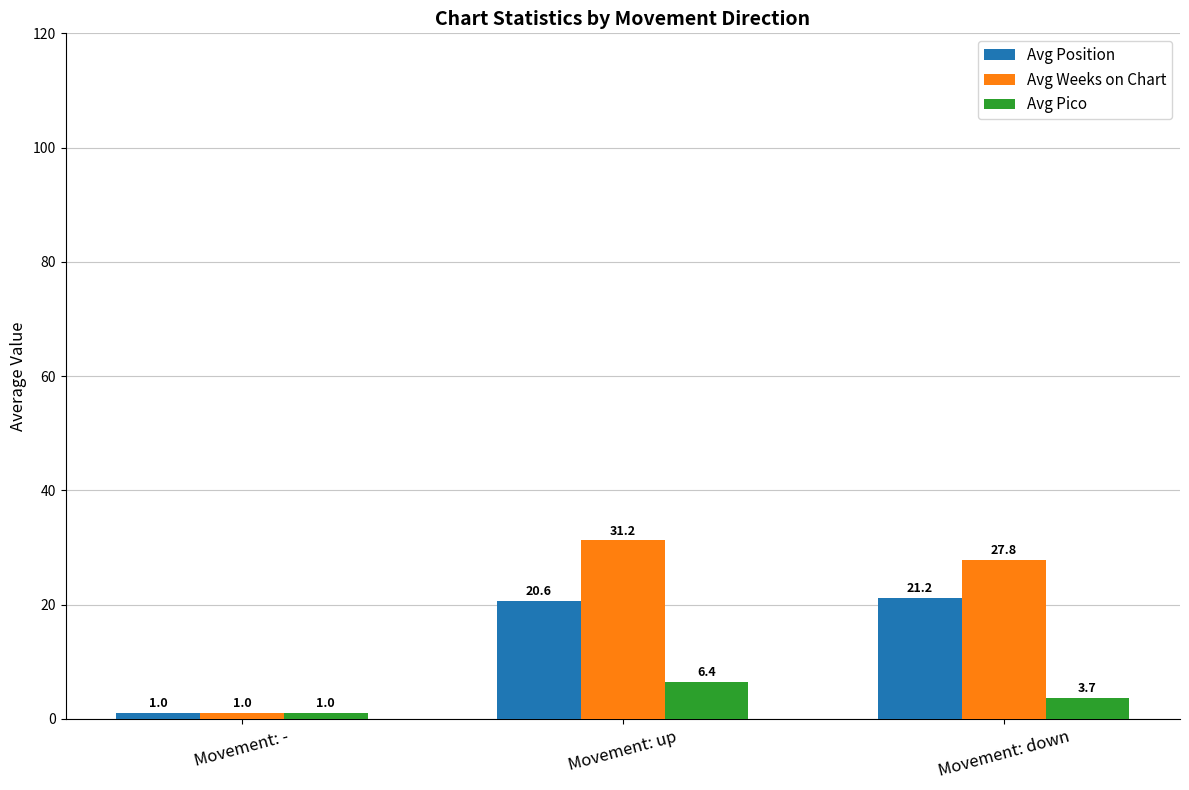

Which category has the lowest value across all series?

Movement: -